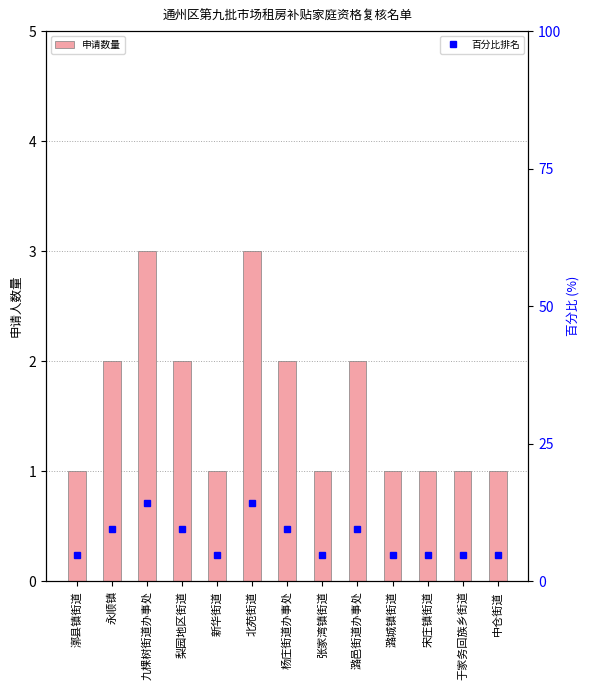

Between 杨庄街道办事处 and 于家务回族乡街道, which series saw the biggest shift?

百分比排名